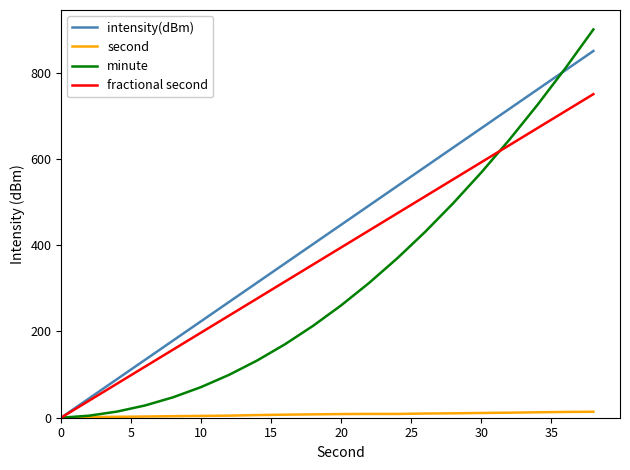

Which series has the widest spread of values?

minute